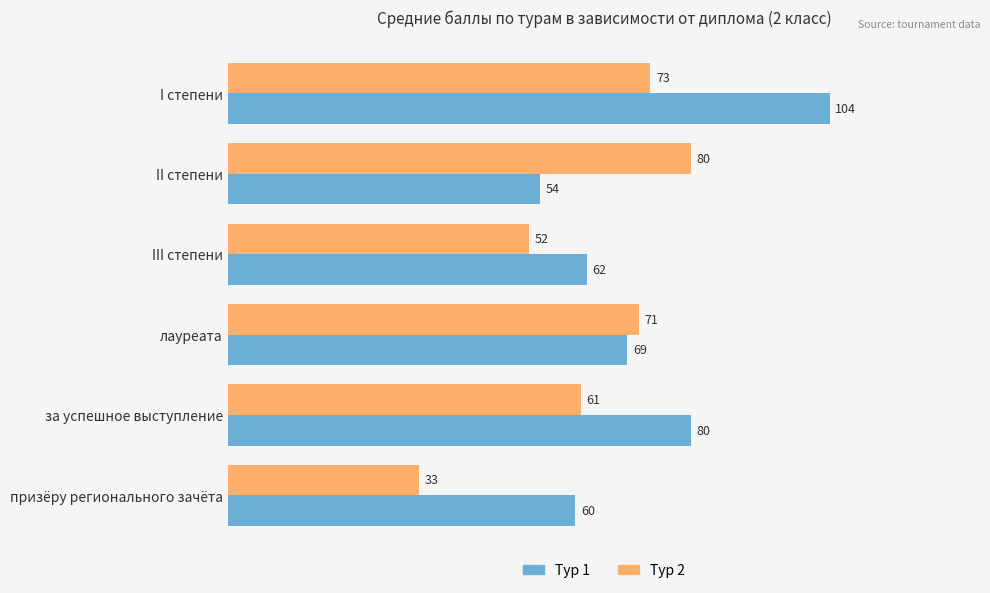

The Тур 2 series shows 33 at призёру регионального зачёта. True or false?

True